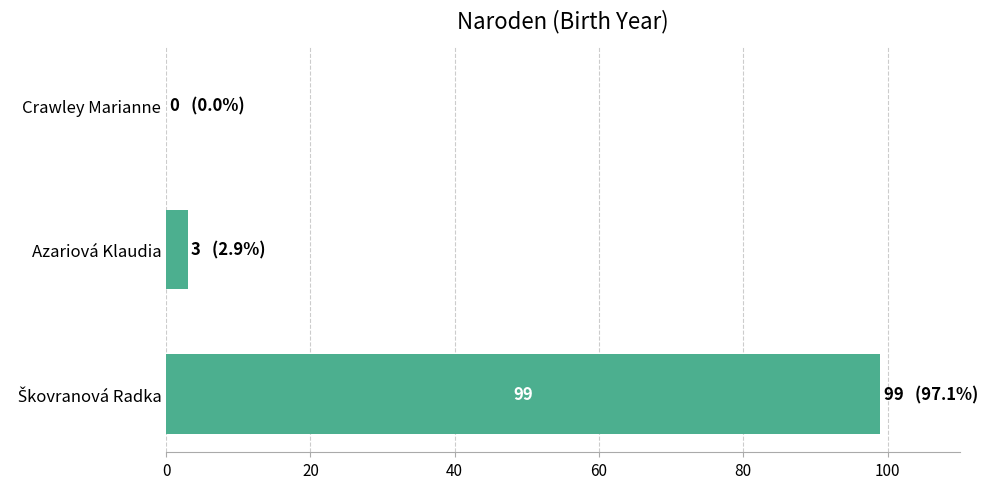

True or false: the data shows -68 at Crawley Marianne.

False